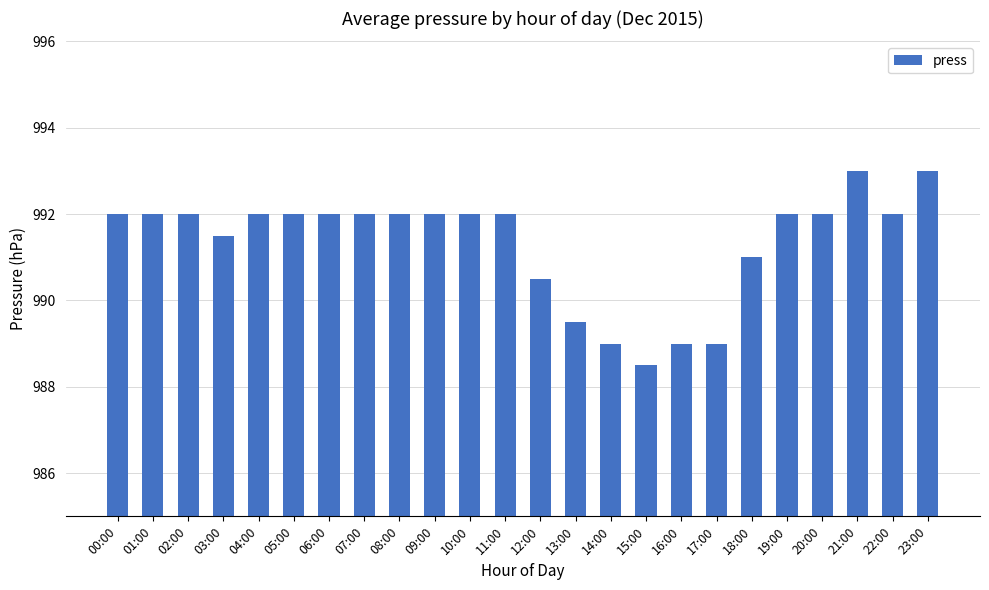

Which category has the lowest value across all series?

15:00